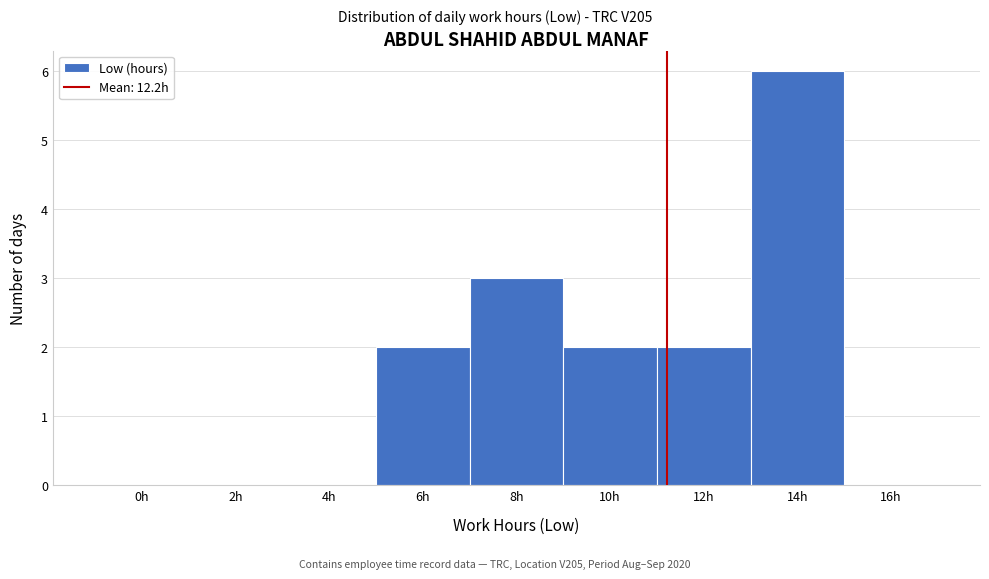

Reading left to right, extract all data points from this chart.

0h=0	2h=0	4h=0	6h=2	8h=3	10h=2	12h=2	14h=6	16h=0